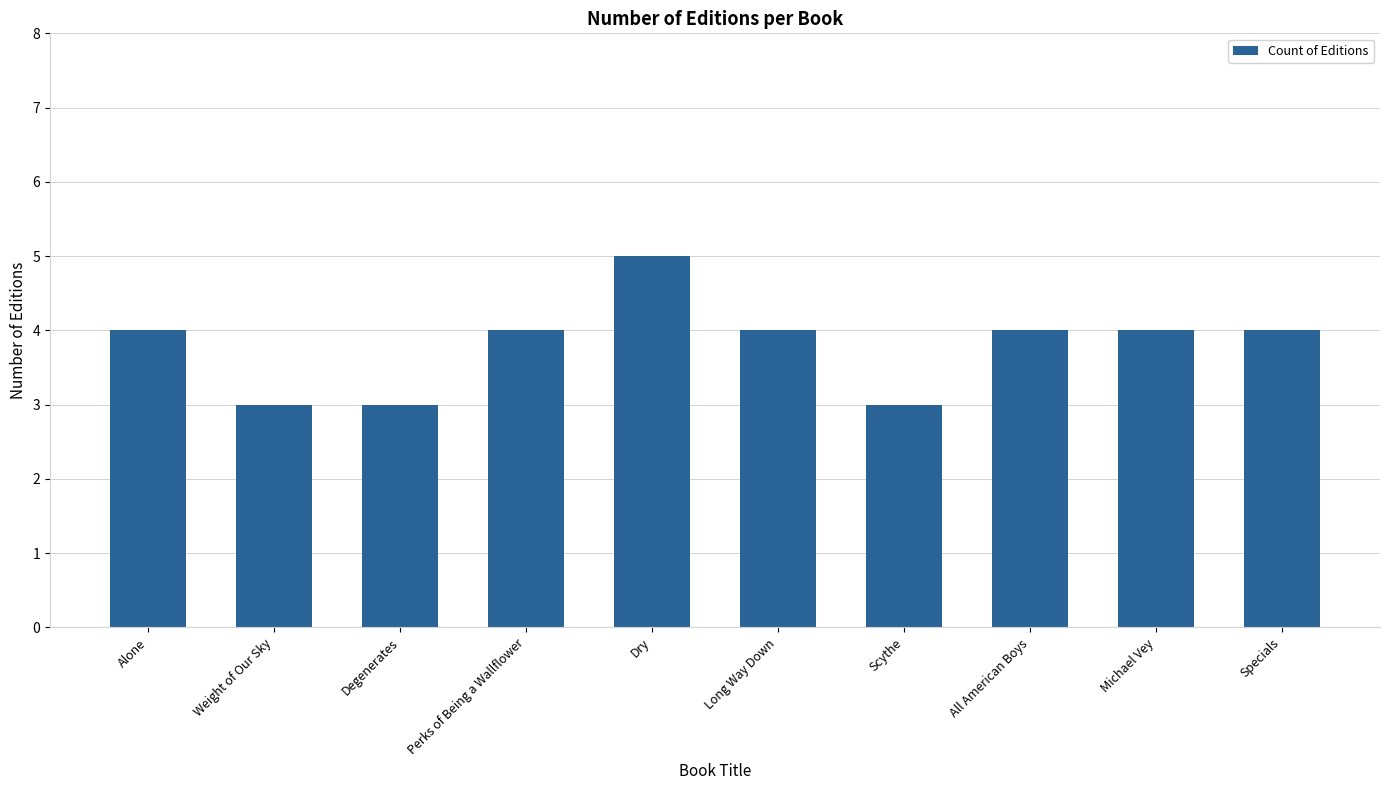

How many bars are there in total?

10